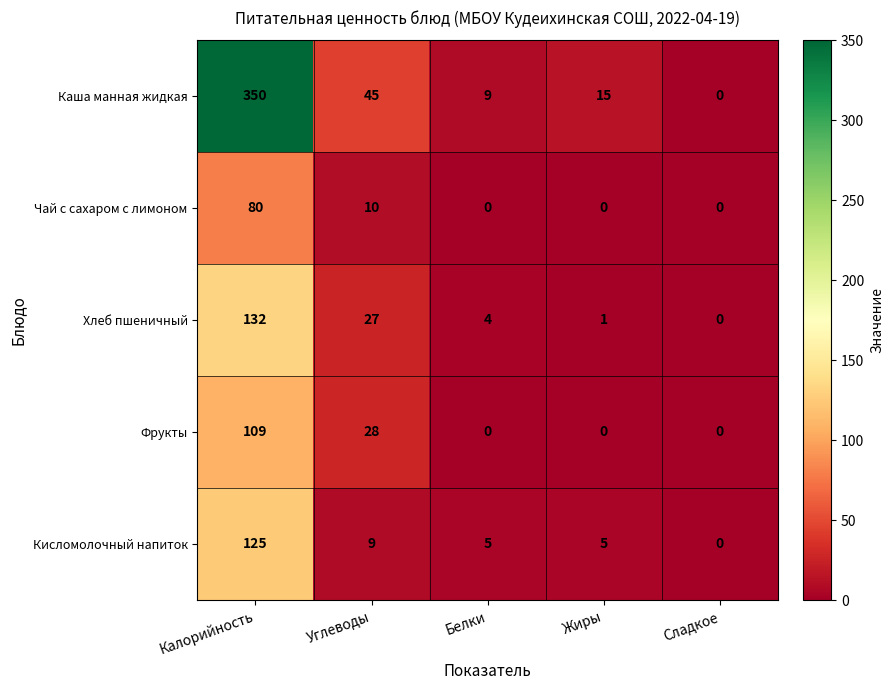

List the labels in order of Каша манная жидкая value, smallest first.

Сладкое, Белки, Жиры, Углеводы, Калорийность